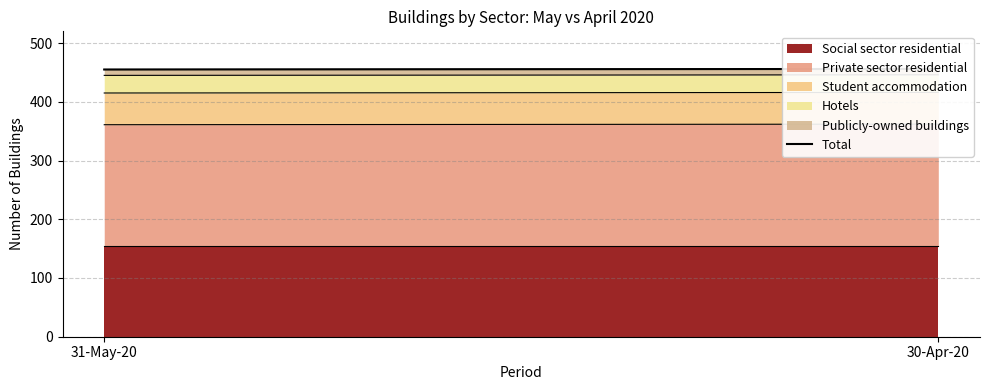

True or false: the data shows 455 at 31-May-20.

True